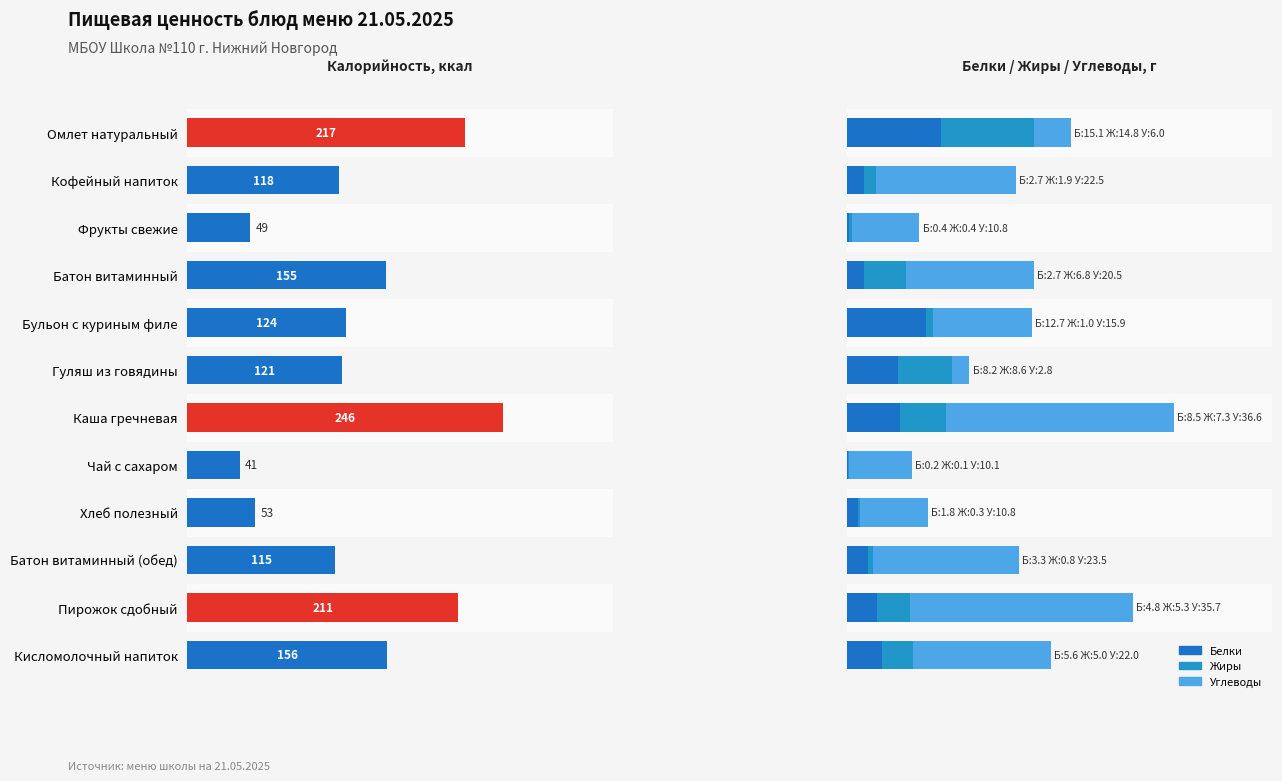

What is the lowest value of the Белки series?

0.2